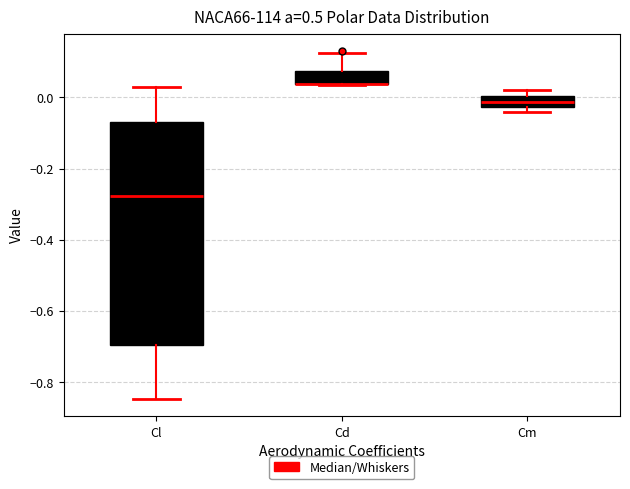

Reading left to right, transcribe this box plot: for each box, give where its median line is, the range the box spans, and where its two whiskers end, as read against the y-axis. The values are not printed on the chart, so give them approximately, as read against the axis.

Cl: median -0.28, box -0.70 to -0.08, whiskers -0.84 to 0.02
Cd: median 0.04 (drawn on the box's lower edge), box 0.04 to 0.08, whiskers 0.04 to 0.12
Cm: median -0.02 (inside the box), box -0.02 to 0.00, whiskers -0.04 to 0.02